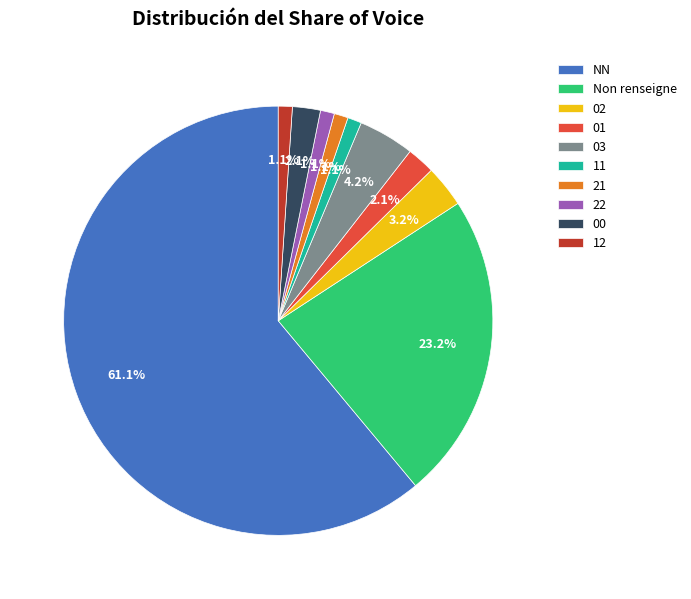

Does NN account for over 50% of the chart?

Yes